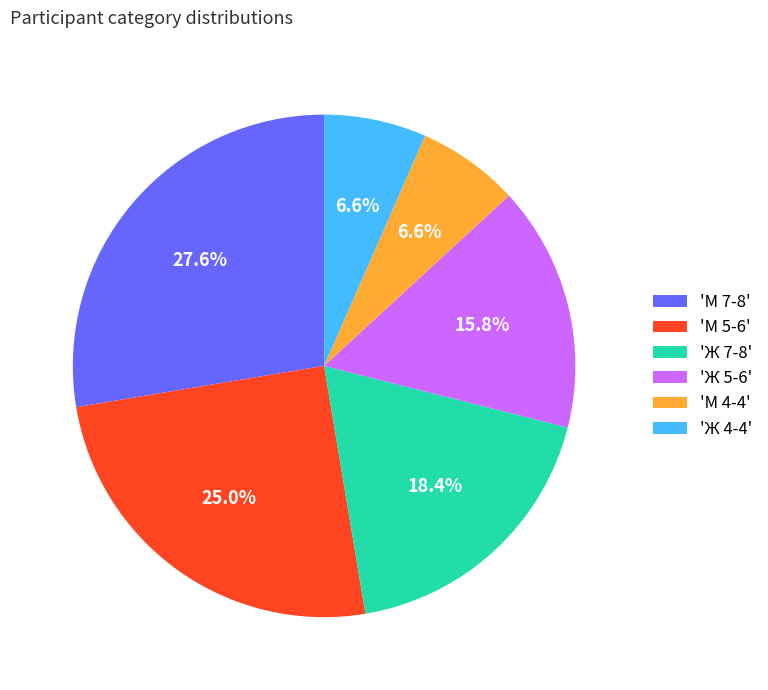

What is the ratio of the value at 'Ж 7-8' to the value at 'Ж 5-6'?

1.2